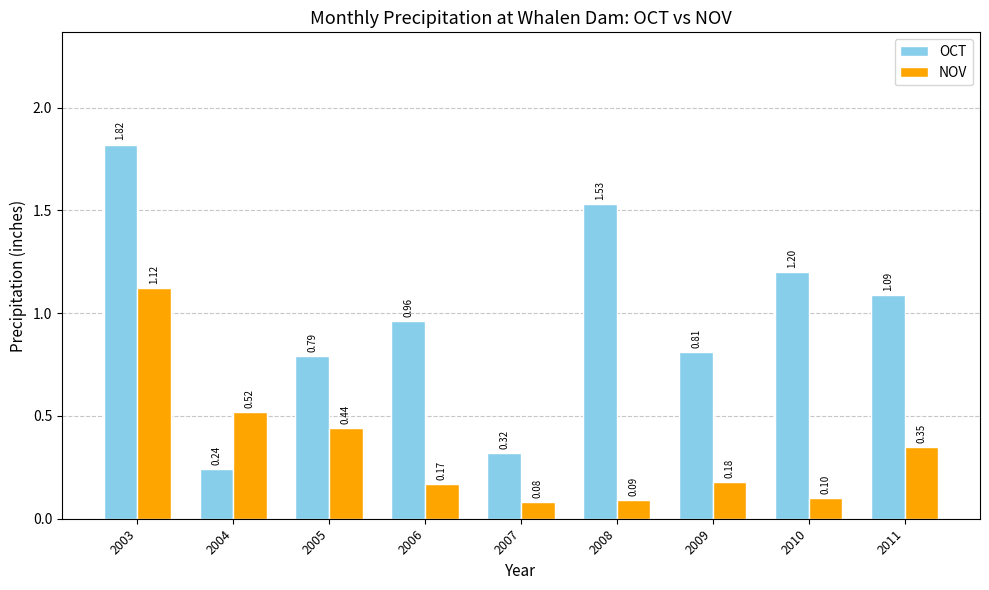

List the series in order of their peak value, lowest first.

NOV, OCT